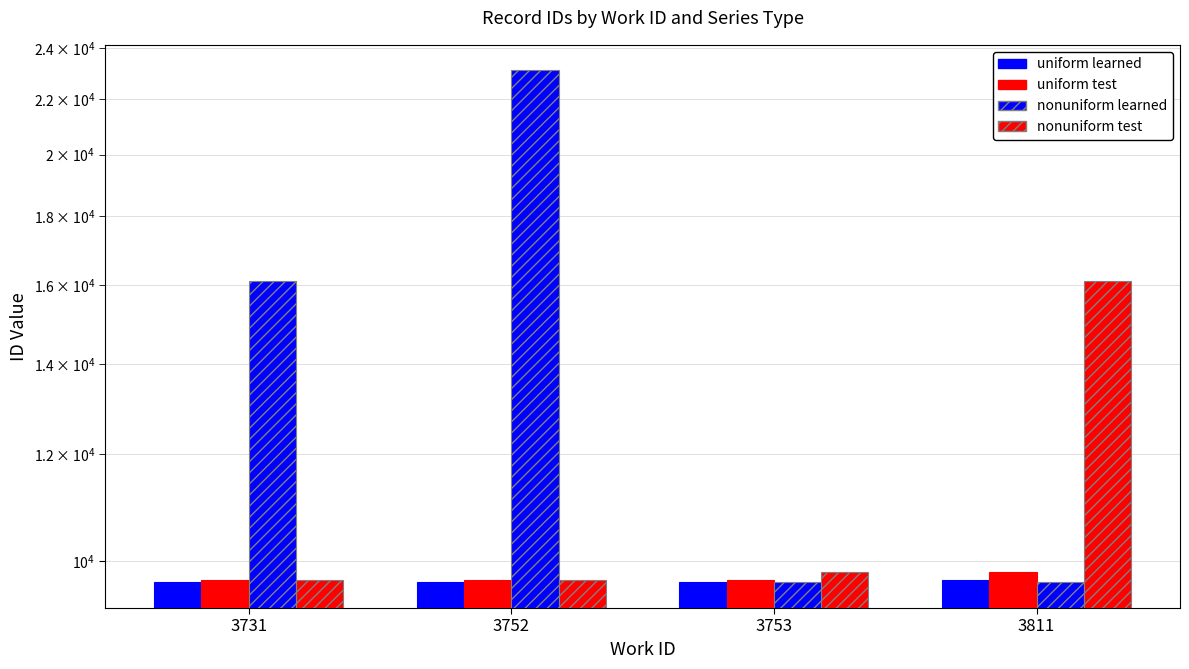

Reading left to right, what are all the values shown in this chart?

uniform learned: 9641	9642	9643	9681
uniform test: 9682	9683	9684	9814
nonuniform learned: 16132	23091	9641	9643
nonuniform test: 9682	9684	9814	16132